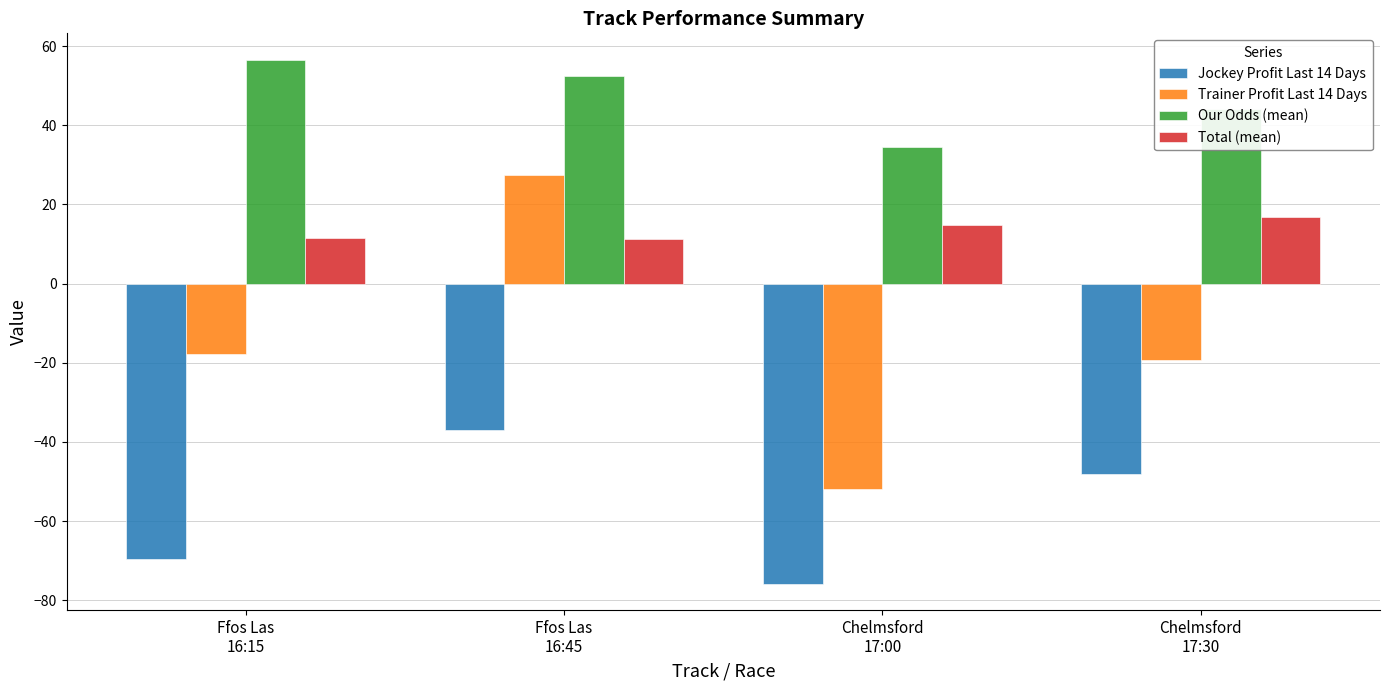

True or false: Total (mean) has a value of 21.9 at Chelmsford
17:30.

False